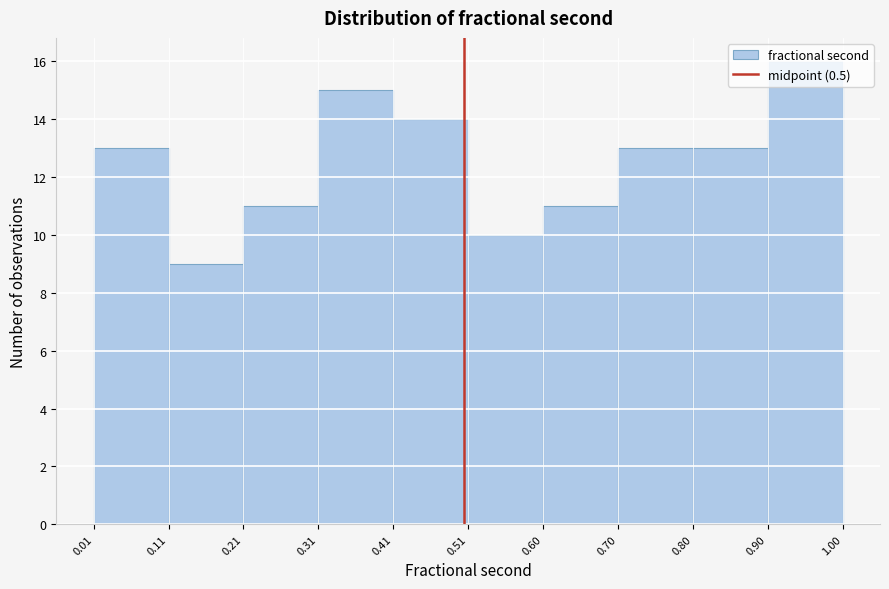

Over which range of the x-axis is the bar tallest?

0.90 to 1.00